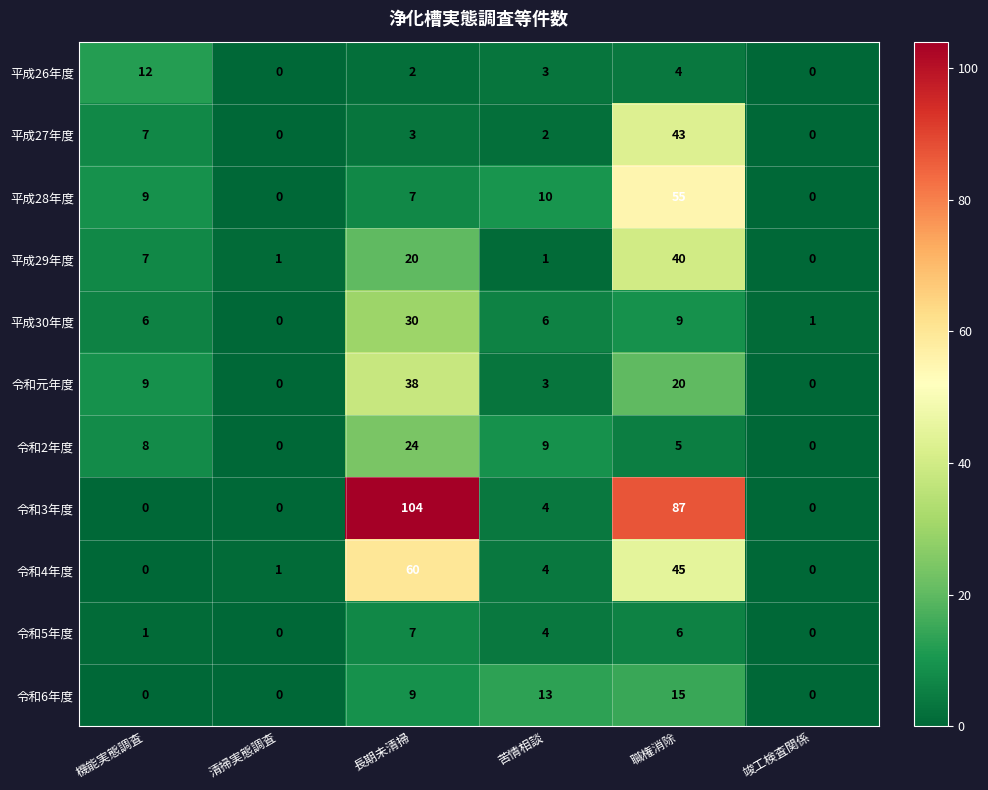

At how many categories does at least one series exceed 50?

2